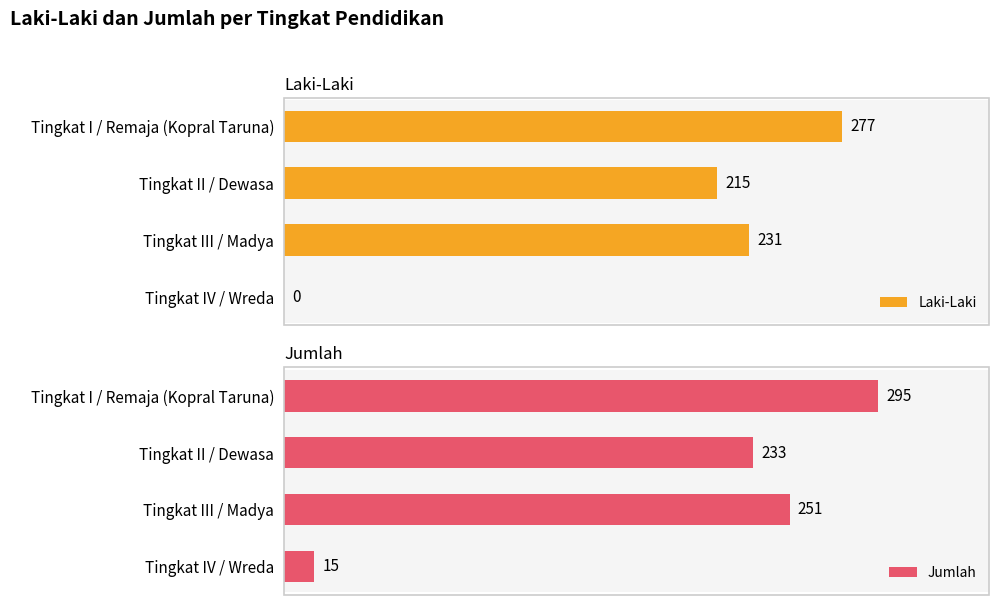

Where is Laki-Laki nearest to the value 138?

Tingkat II / Dewasa